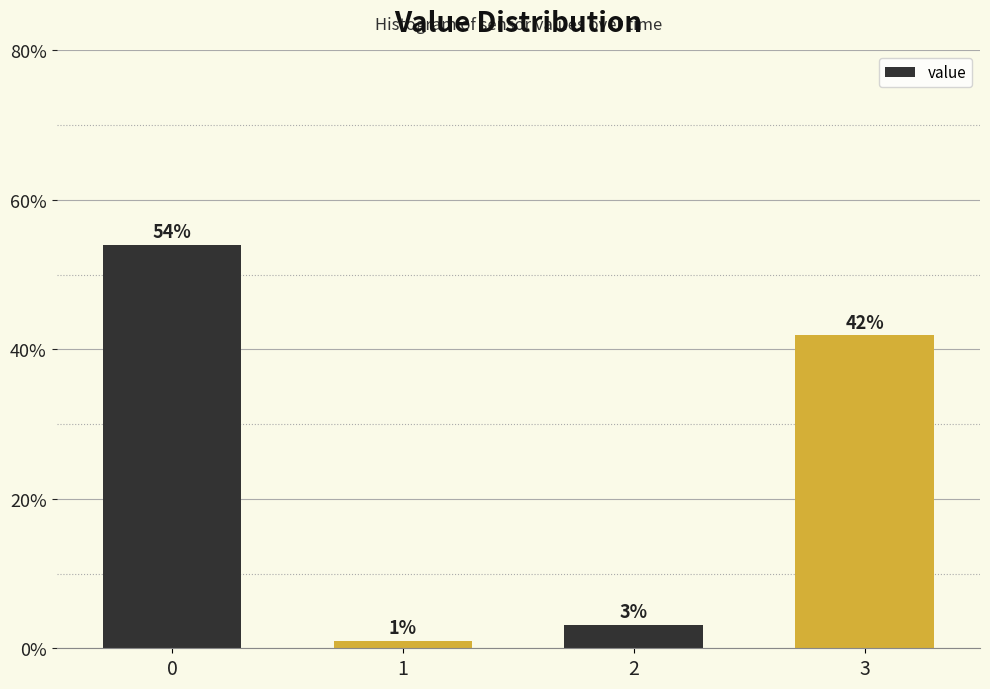

At which label is the value closest to 27?

3